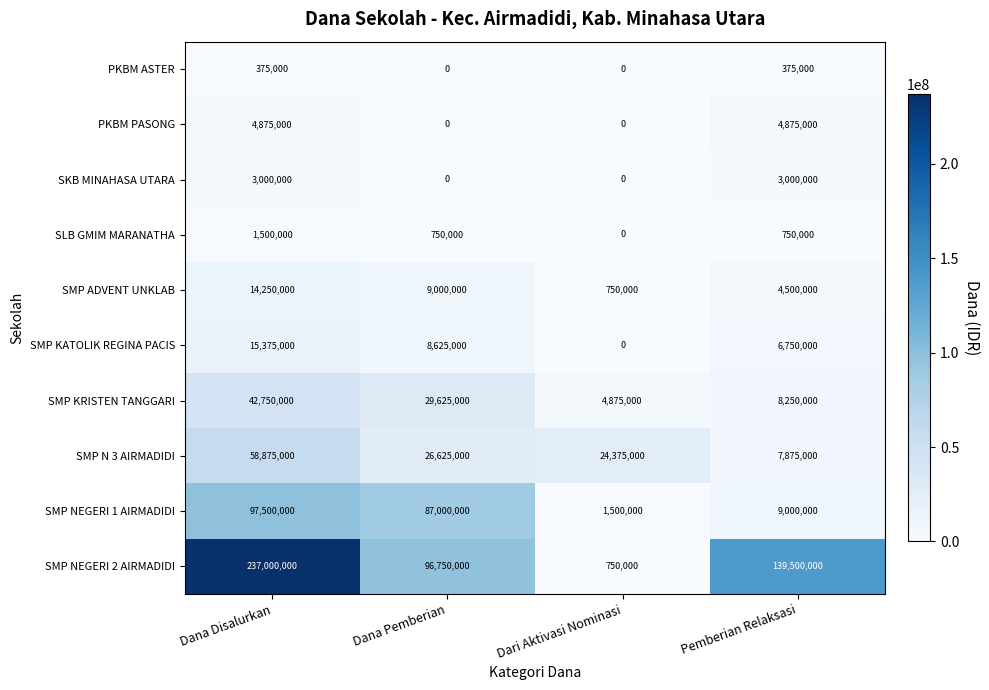

At which label is SMP NEGERI 2 AIRMADIDI closest to 118875000?

Pemberian Relaksasi